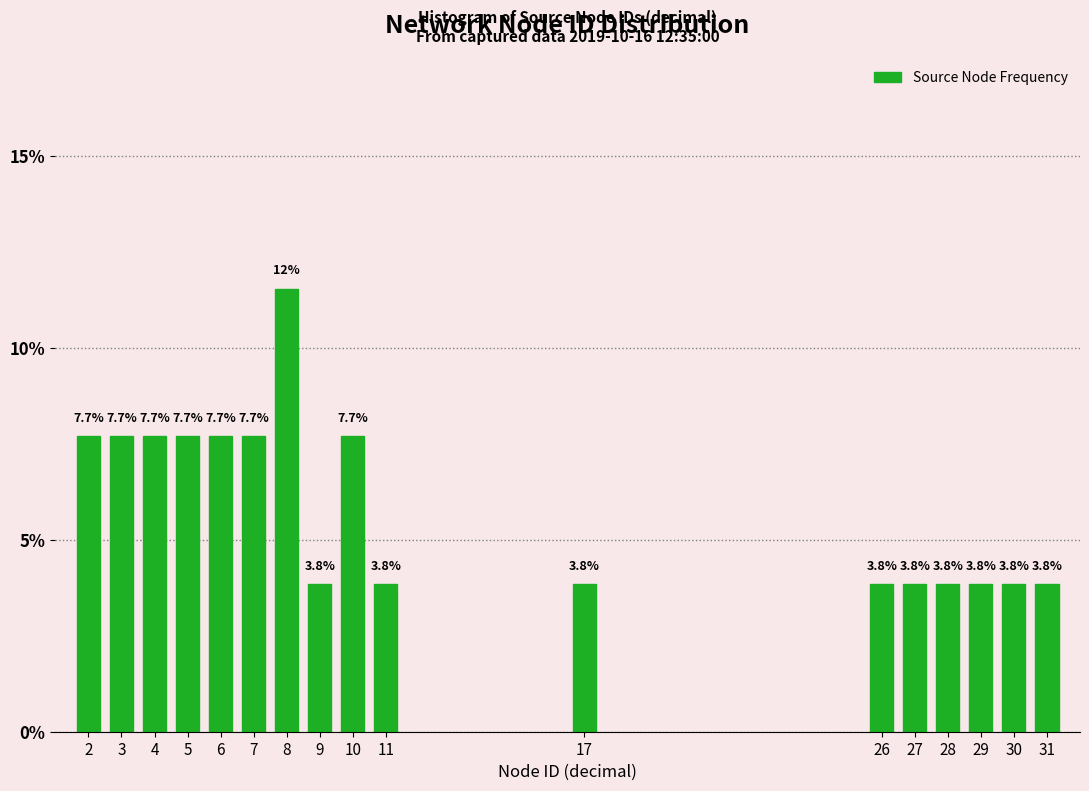

Reading left to right, extract all data points from this chart.

7.7	7.7	7.7	7.7	7.7	7.7	11.5	3.8	7.7	3.8	3.8	3.8	3.8	3.8	3.8	3.8	3.8